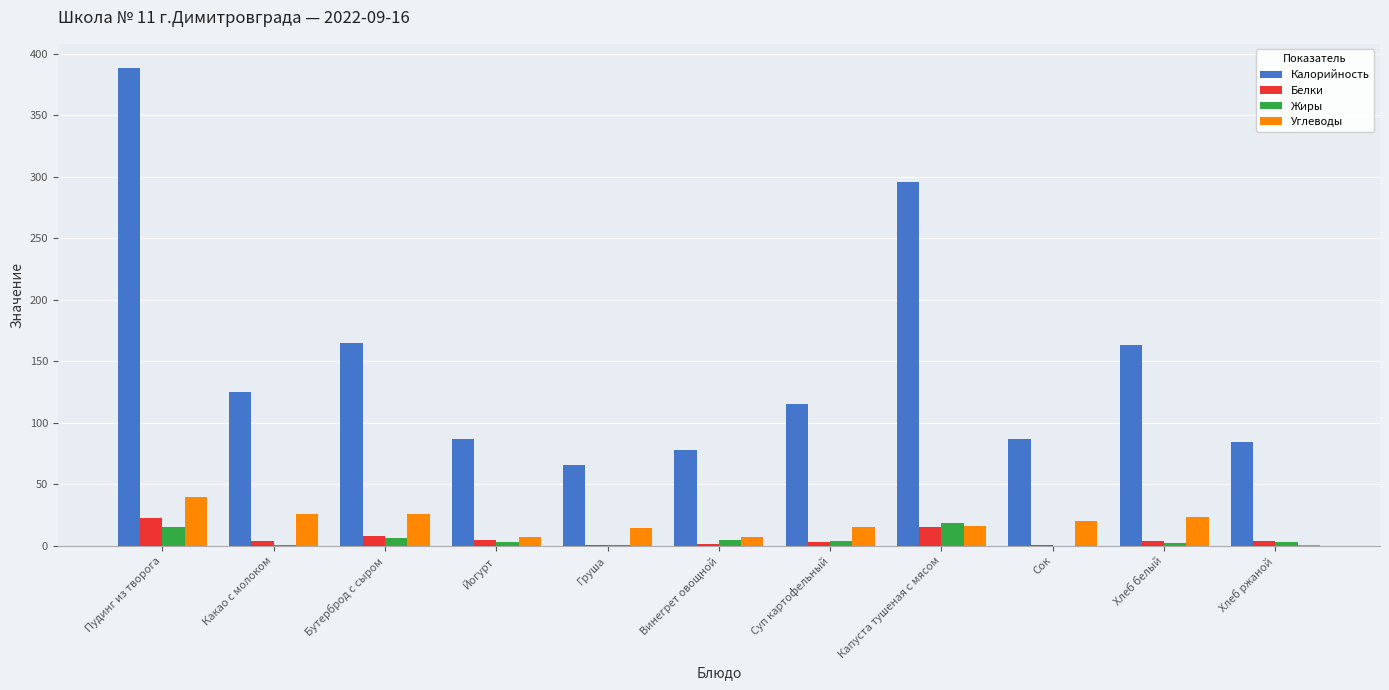

Which category has the highest value in the Калорийность series?

Пудинг из творога